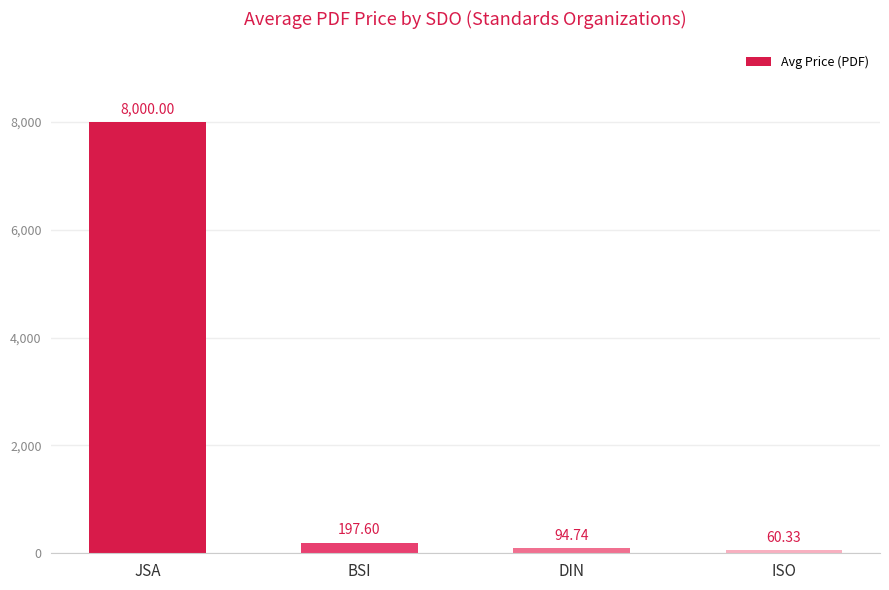

What is the minimum value shown in the chart?

60.3